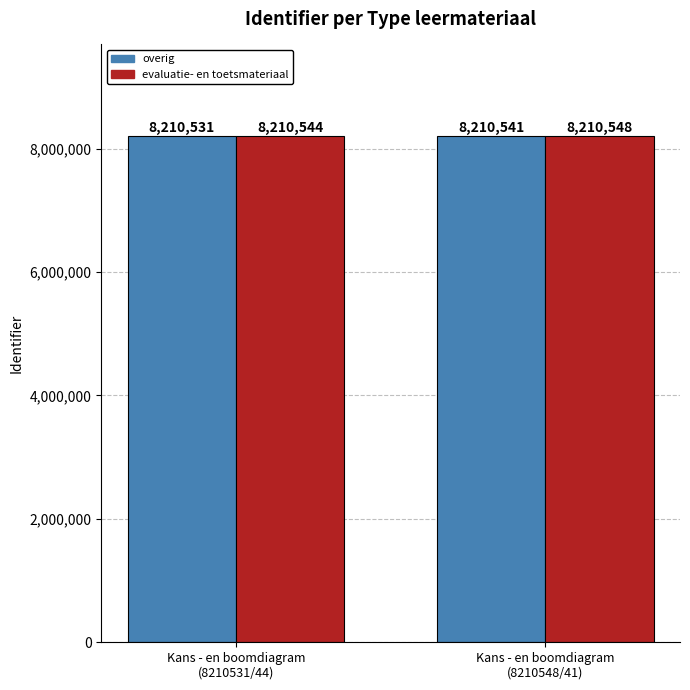

Which category has the highest value in the overig series?

Kans - en boomdiagram
(8210548/41)